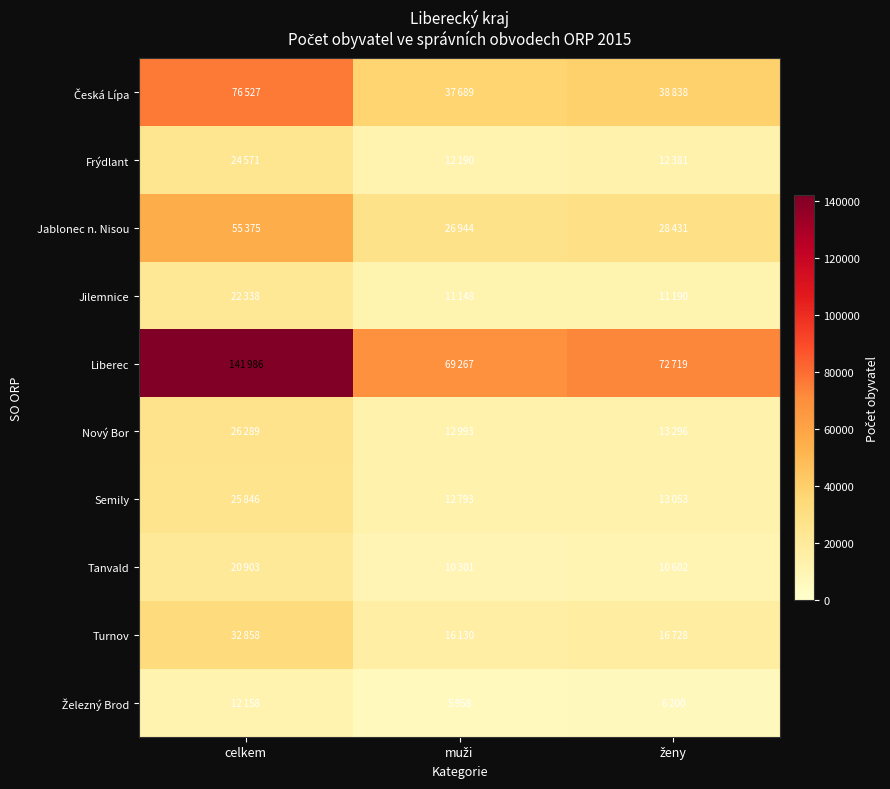

At which category is the sum across all series the highest?

celkem